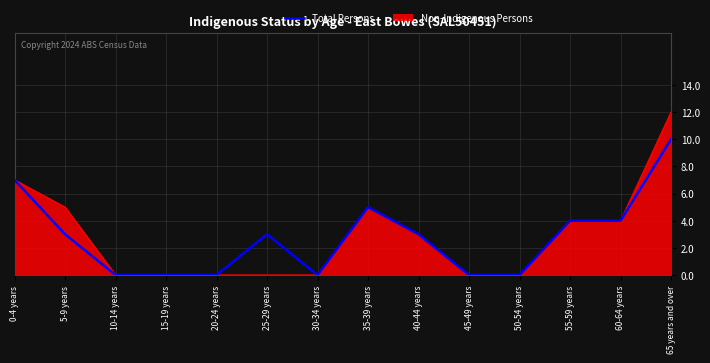

Rank the categories by value from lowest to highest.

10-14 years, 15-19 years, 20-24 years, 30-34 years, 45-49 years, 50-54 years, 5-9 years, 25-29 years, 40-44 years, 55-59 years, 60-64 years, 35-39 years, 0-4 years, 65 years and over